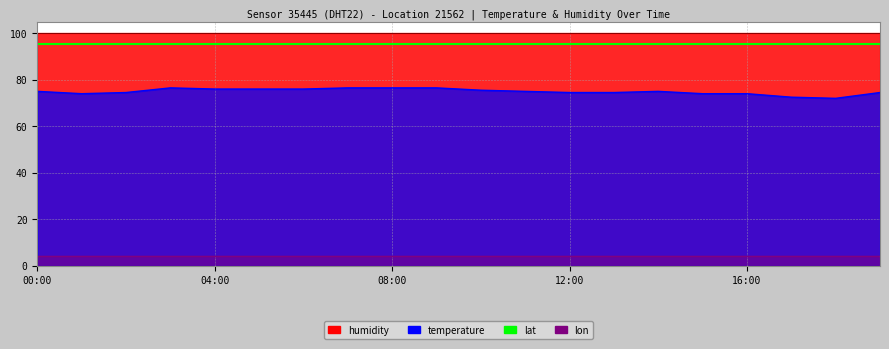

True or false: temperature and humidity cross at least once.

False